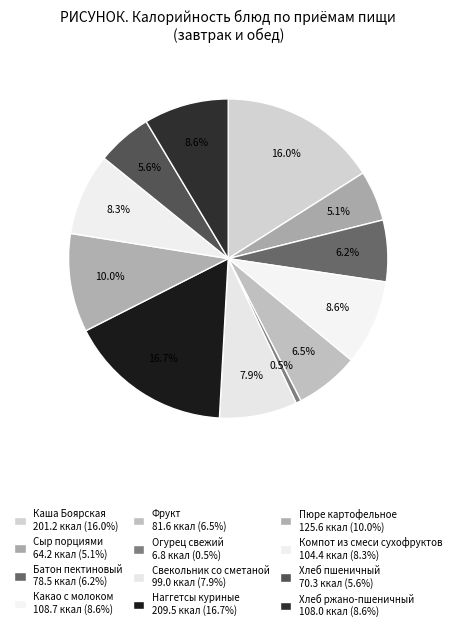

How many slices are in this pie chart?

12